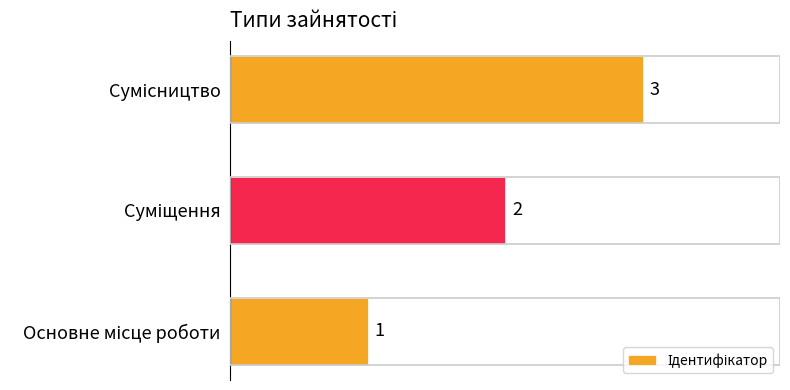

What is the greatest value displayed?

3